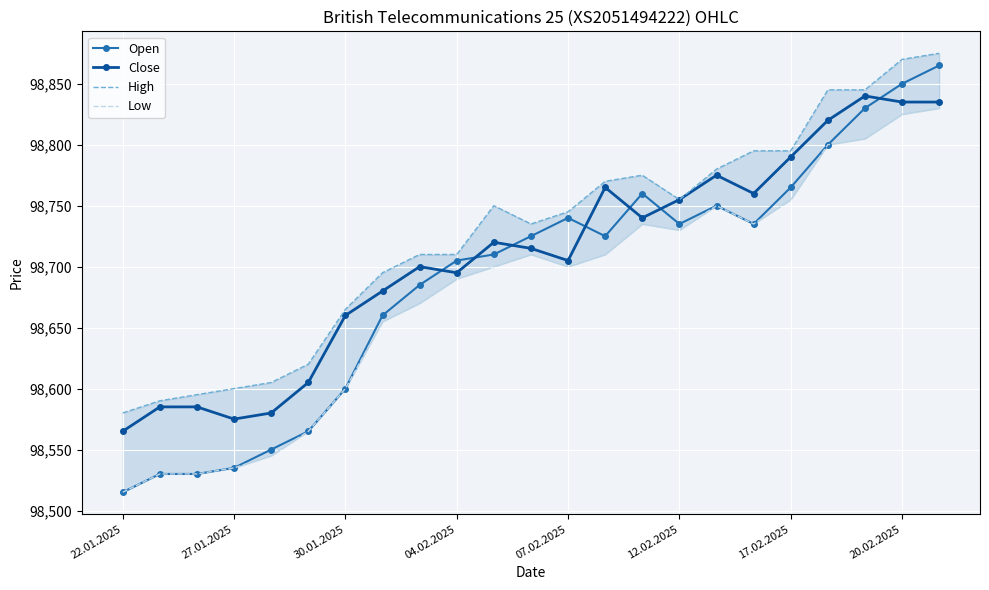

Which category has the lowest value in the Close series?

22.01.2025